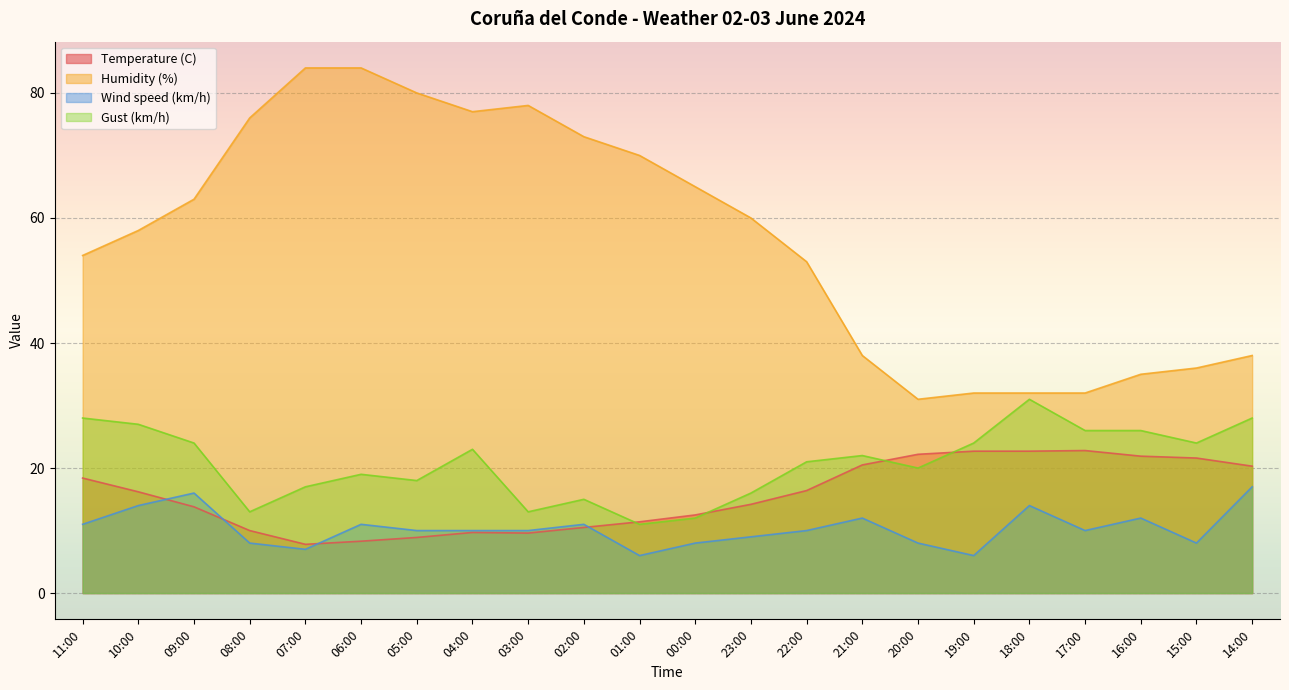

Reading left to right, list all the values displayed in this chart.

Temperature (C): 11:00=18.4	10:00=16.2	09:00=13.8	08:00=10.0	07:00=7.8	06:00=8.3	05:00=8.9	04:00=9.7	03:00=9.6	02:00=10.5	01:00=11.4	00:00=12.5	23:00=14.2	22:00=16.4	21:00=20.5	20:00=22.2	19:00=22.7	18:00=22.7	17:00=22.8	16:00=21.9	15:00=21.6	14:00=20.3
Humidity (%): 11:00=54.0	10:00=58.0	09:00=63.0	08:00=76.0	07:00=84.0	06:00=84.0	05:00=80.0	04:00=77.0	03:00=78.0	02:00=73.0	01:00=70.0	00:00=65.0	23:00=60.0	22:00=53.0	21:00=38.0	20:00=31.0	19:00=32.0	18:00=32.0	17:00=32.0	16:00=35.0	15:00=36.0	14:00=38.0
Wind speed (km/h): 11:00=11.0	10:00=14.0	09:00=16.0	08:00=8.0	07:00=7.0	06:00=11.0	05:00=10.0	04:00=10.0	03:00=10.0	02:00=11.0	01:00=6.0	00:00=8.0	23:00=9.0	22:00=10.0	21:00=12.0	20:00=8.0	19:00=6.0	18:00=14.0	17:00=10.0	16:00=12.0	15:00=8.0	14:00=17.0
Gust (km/h): 11:00=28.0	10:00=27.0	09:00=24.0	08:00=13.0	07:00=17.0	06:00=19.0	05:00=18.0	04:00=23.0	03:00=13.0	02:00=15.0	01:00=11.0	00:00=12.0	23:00=16.0	22:00=21.0	21:00=22.0	20:00=20.0	19:00=24.0	18:00=31.0	17:00=26.0	16:00=26.0	15:00=24.0	14:00=28.0